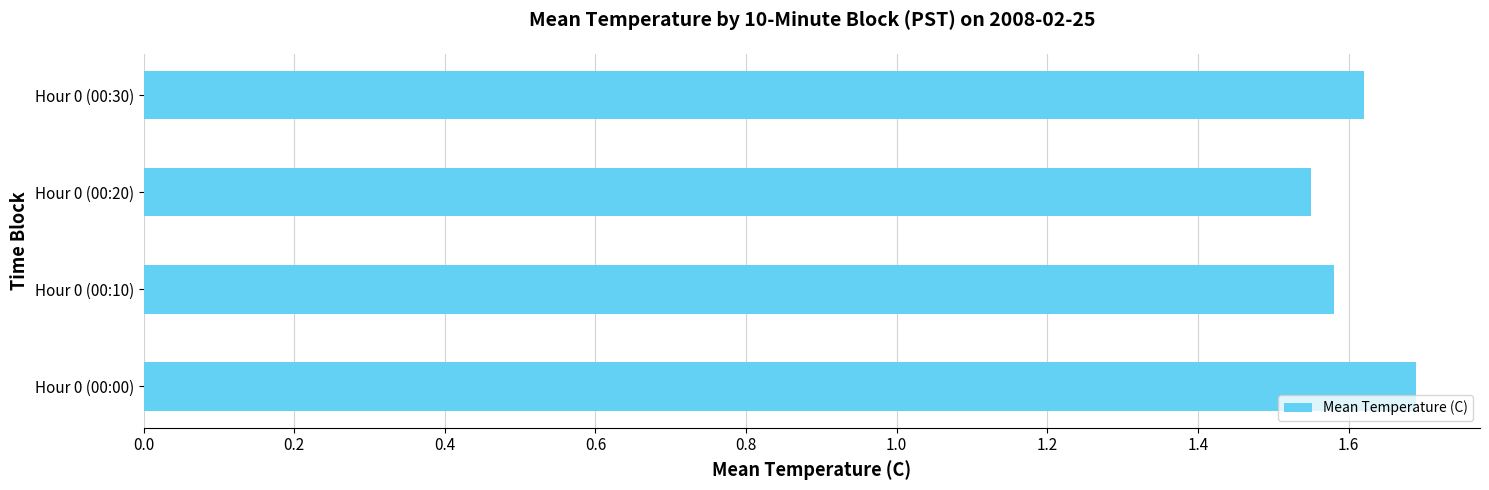

Between Hour 0 (00:10) and Hour 0 (00:00), which is larger?

Hour 0 (00:00)